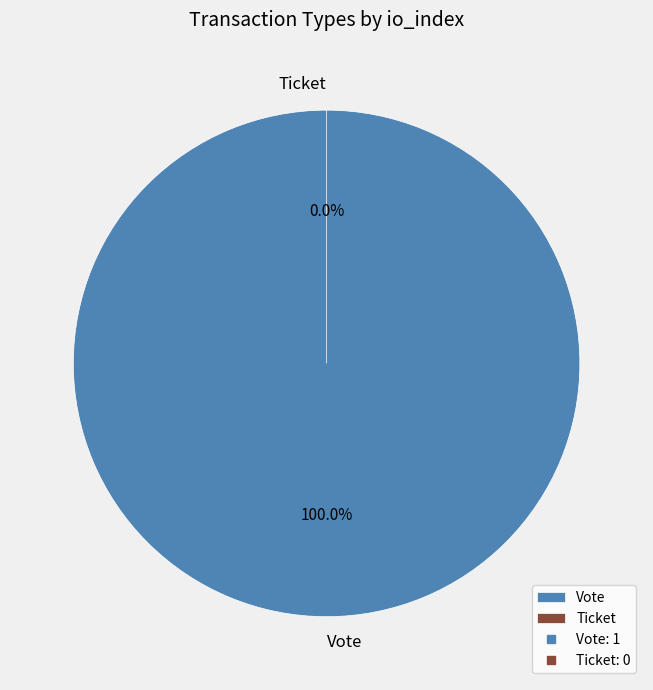

Do Vote and Ticket together represent more than half of the pie?

Yes